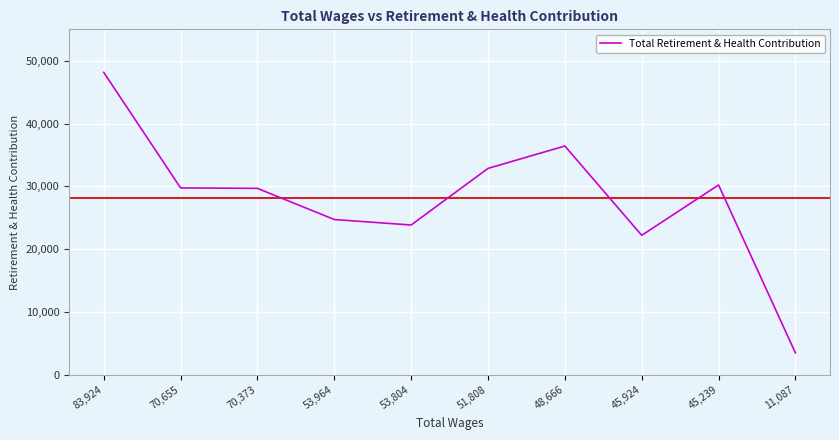

What is the ratio of the value at 45,924 to the value at 48,666?

0.6